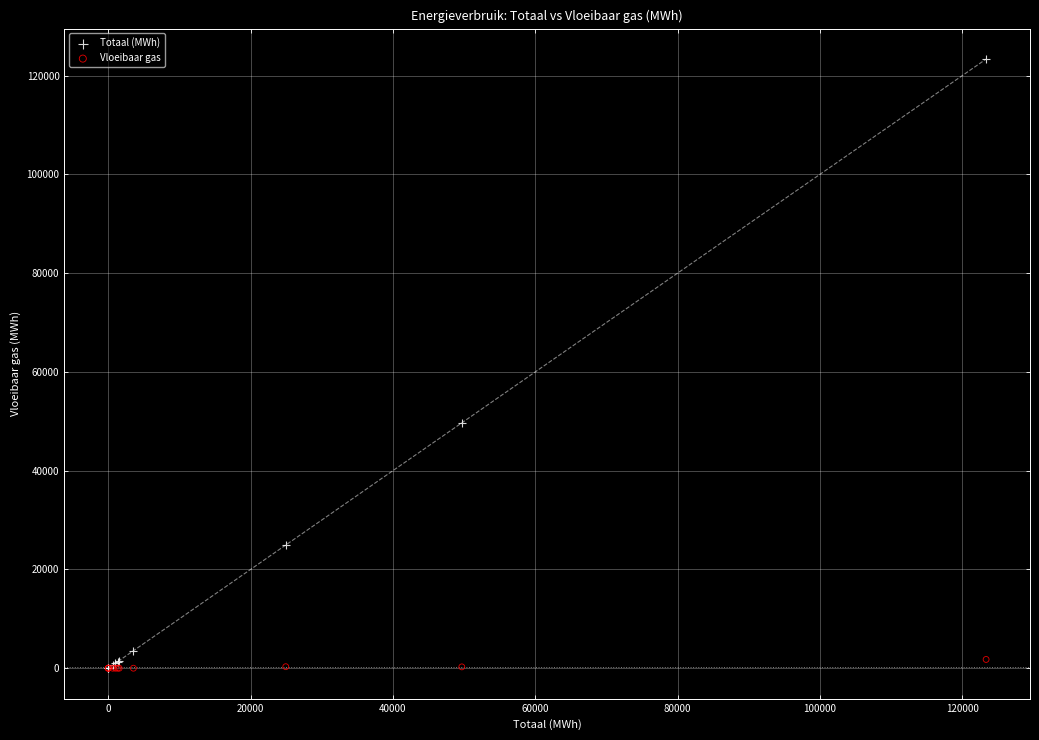

Which series has the widest spread of Y values?

Totaal (MWh)